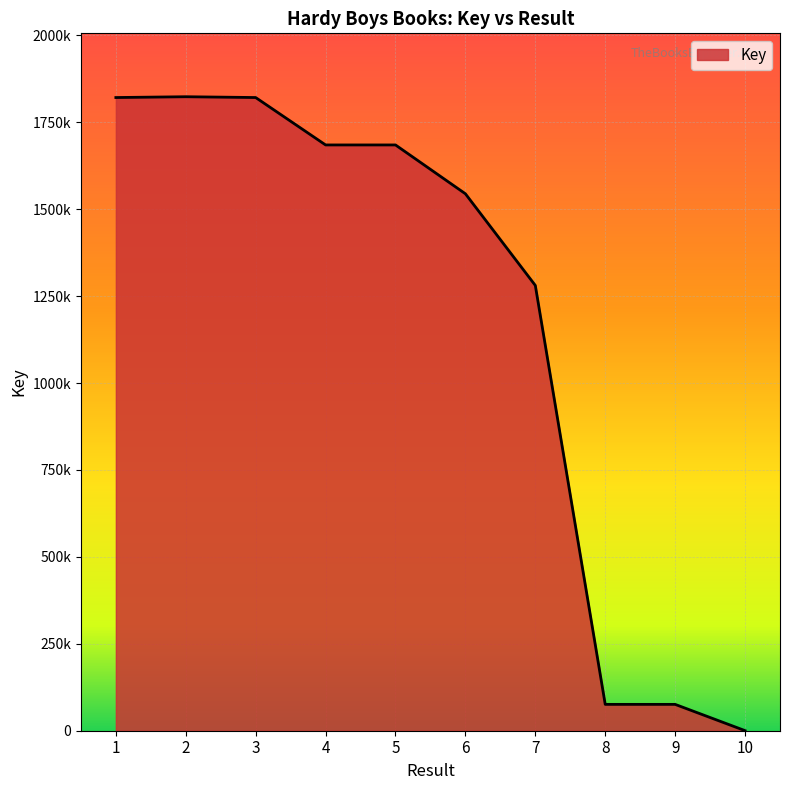

What is the value of the 2nd point from the left?

1823505